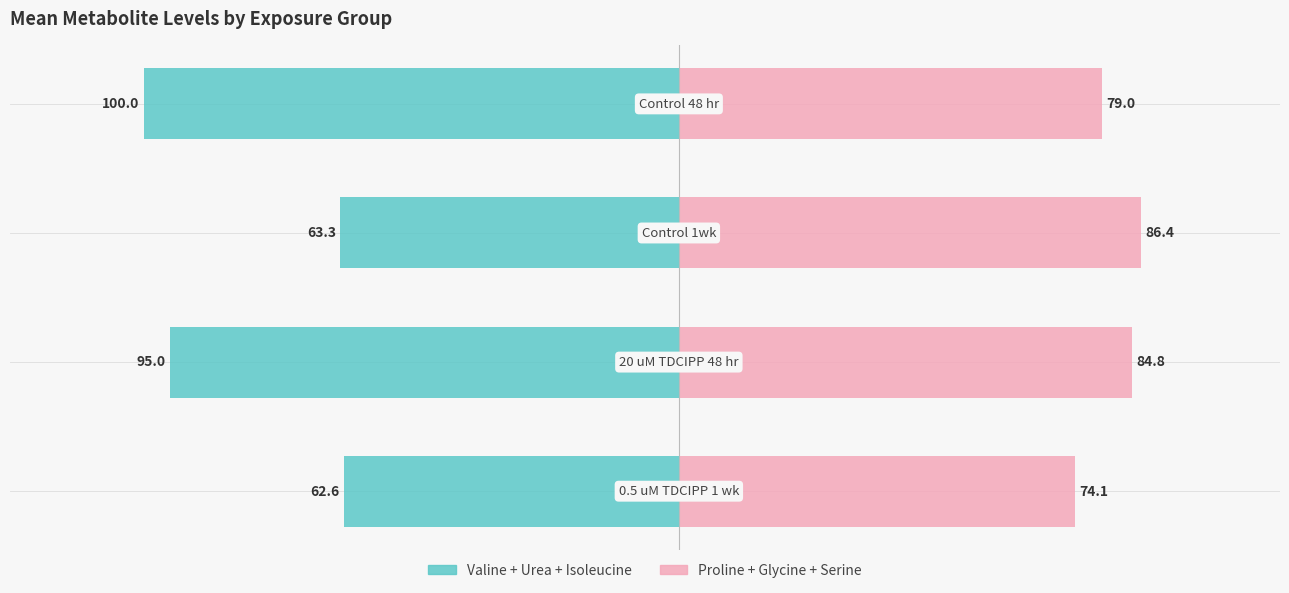

Is it true that Valine + Urea + Isoleucine equals -147.2 at 3?

False